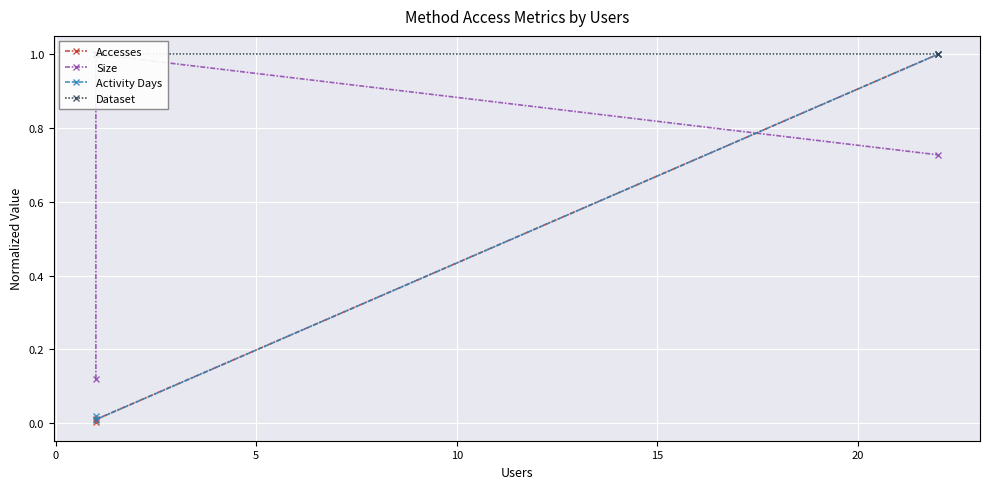

The value of Activity Days at 0 is 0.0. True or false?

True